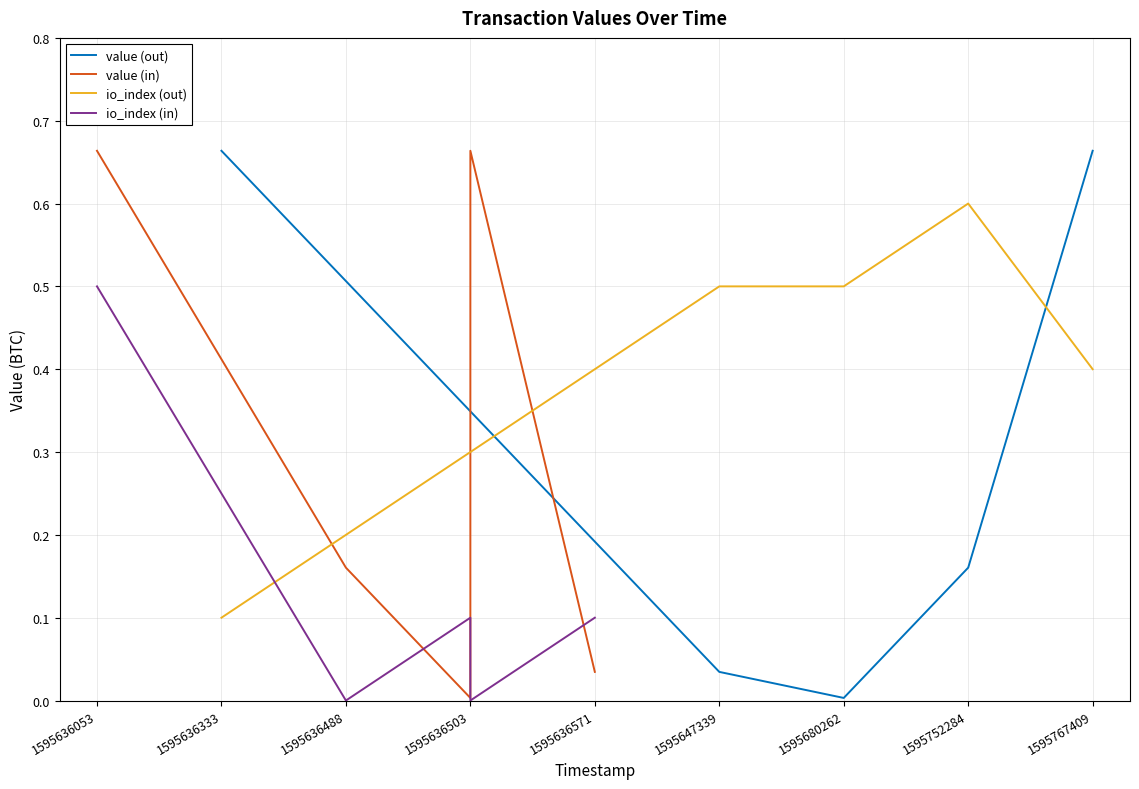

After their last crossing, which series has the higher values: io_index (out) or value (out)?

value (out)